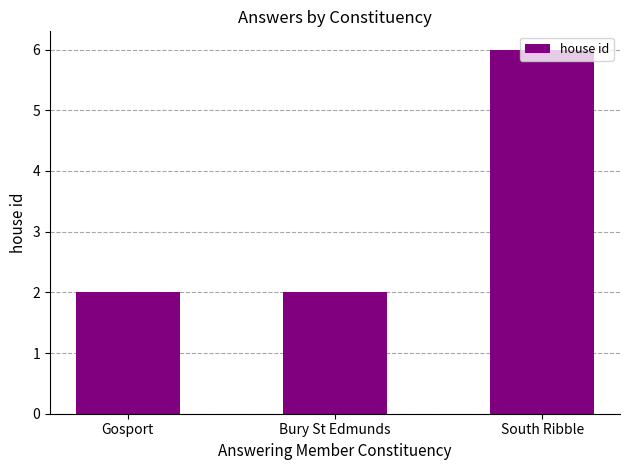

Approximately how many times larger is the value at Bury St Edmunds compared to Gosport?

1.0